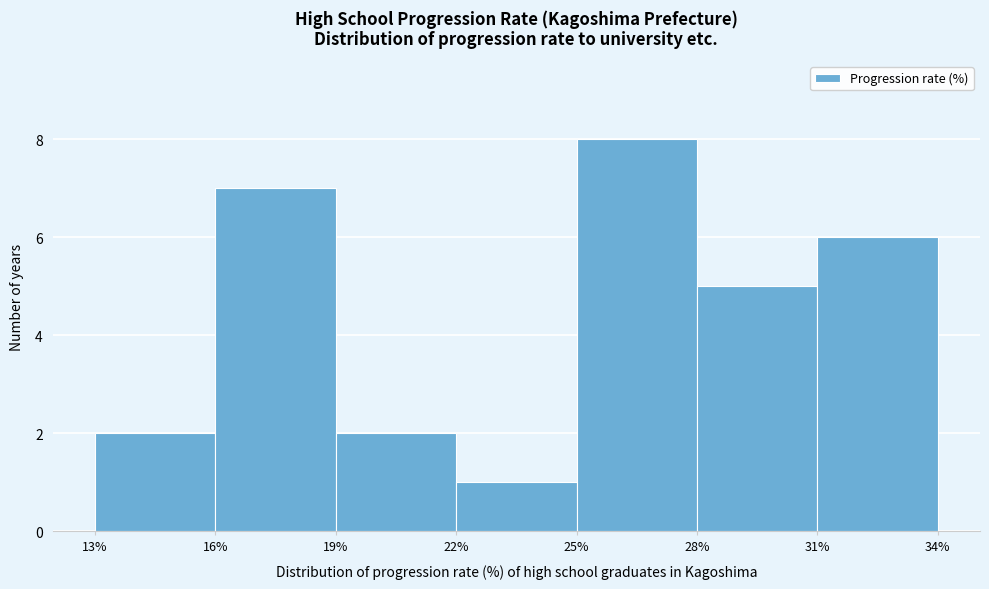

How tall is the bar that spans 25% to 28% on the x-axis? The values are not printed on the chart, so give them approximately, as read against the axis.

8